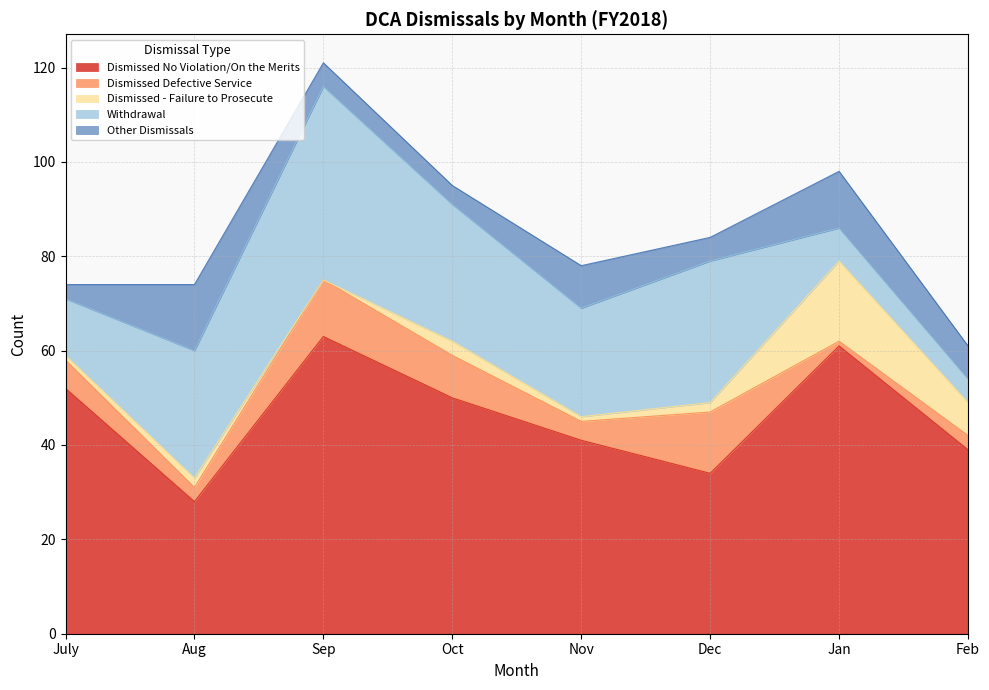

Reading left to right, transcribe all the data shown in this chart.

Dismissed No Violation/On the Merits: July=52	Aug=28	Sep=63	Oct=50	Nov=41	Dec=34	Jan=61	Feb=39
Dismissed Defective Service: July=6	Aug=3	Sep=12	Oct=9	Nov=4	Dec=13	Jan=1	Feb=3
Dismissed - Failure to Prosecute: July=1	Aug=2	Sep=0	Oct=3	Nov=1	Dec=2	Jan=17	Feb=7
Withdrawal: July=12	Aug=27	Sep=41	Oct=29	Nov=23	Dec=30	Jan=7	Feb=5
Other Dismissals: July=3	Aug=14	Sep=5	Oct=4	Nov=9	Dec=5	Jan=12	Feb=7